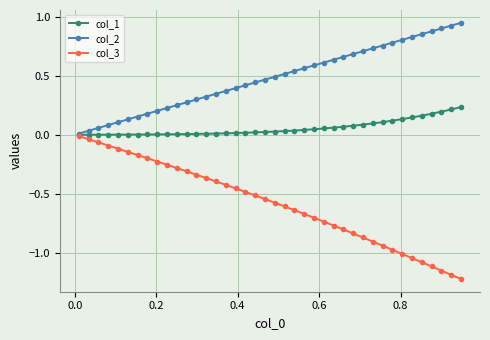

Rank the series by their maximum value, from highest to lowest.

col_2, col_1, col_3